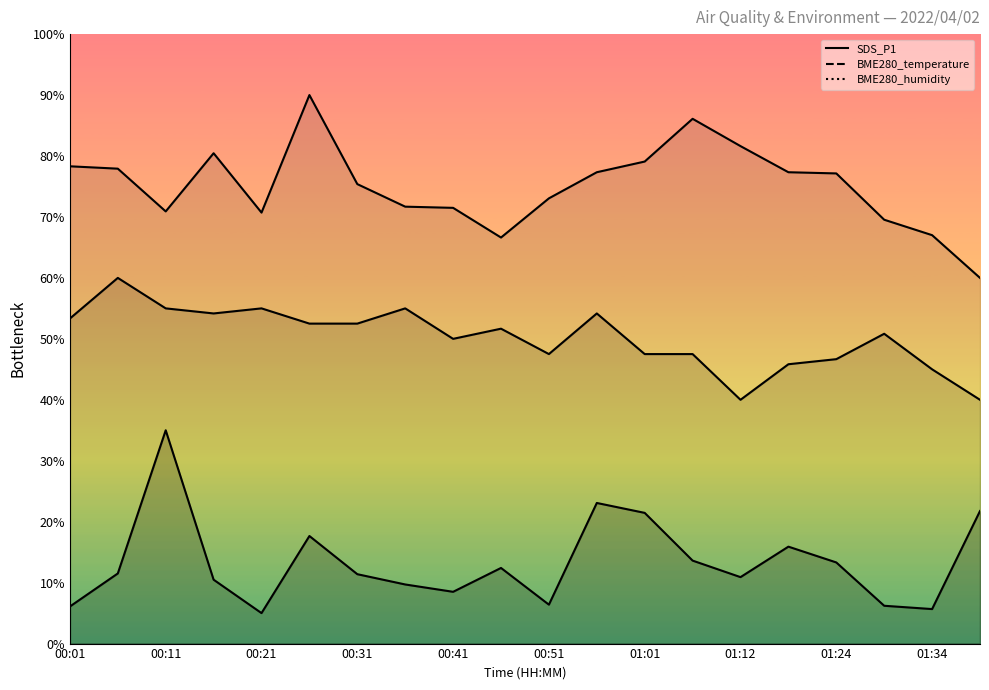

True or false: BME280_temperature line has a value of 23.9 at 00:31.

False